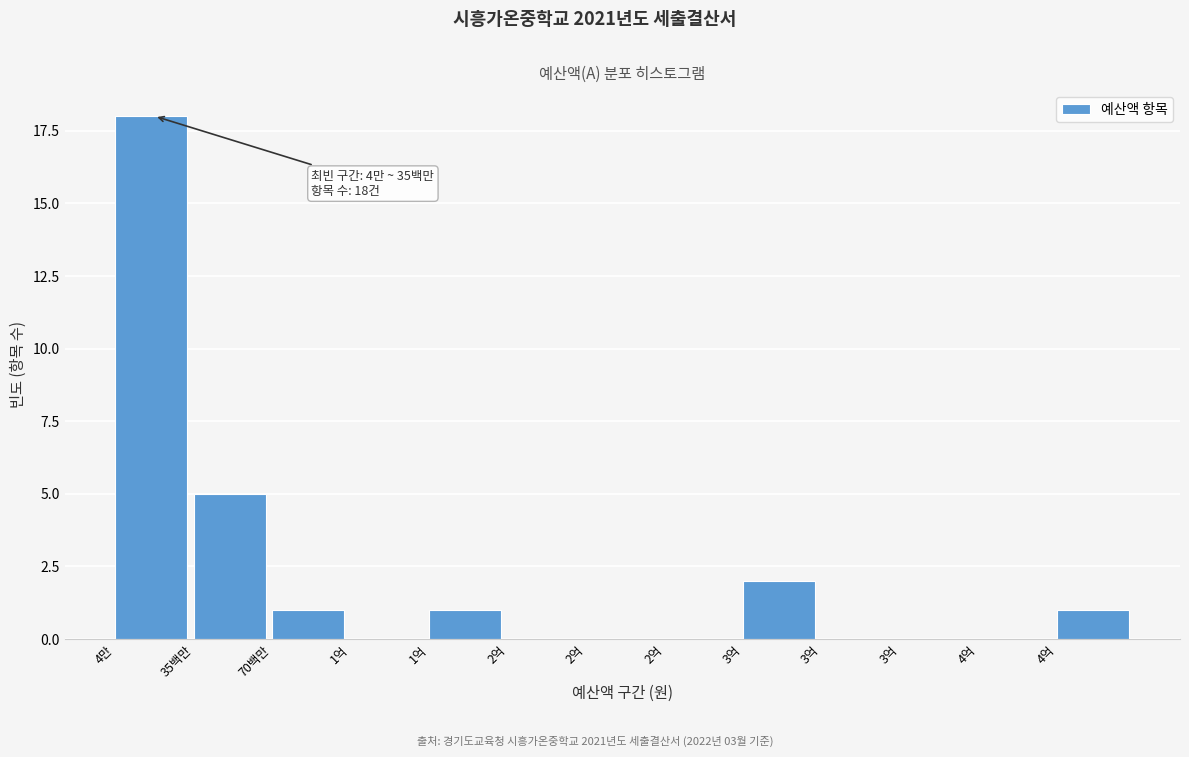

How many series are shown in this chart?

1